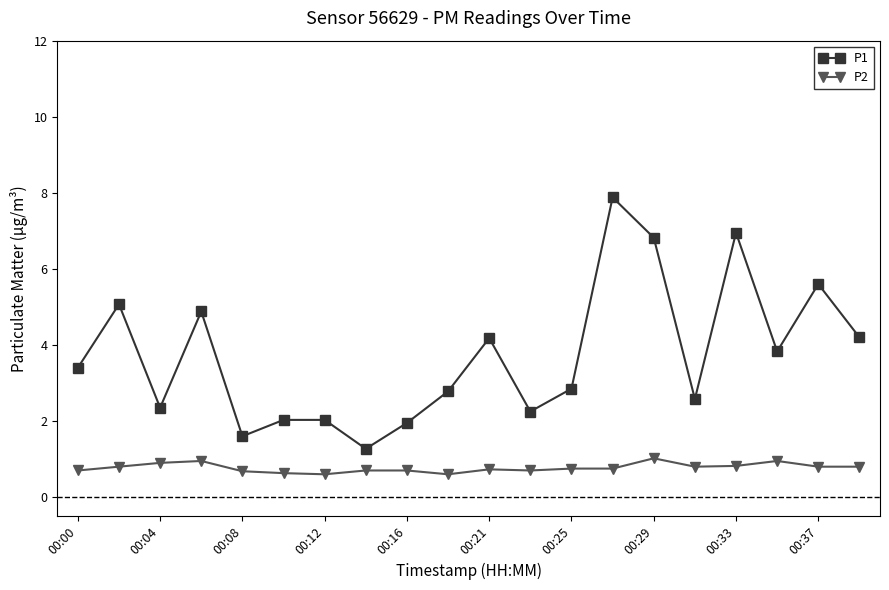

Count the number of categories in the chart.

20